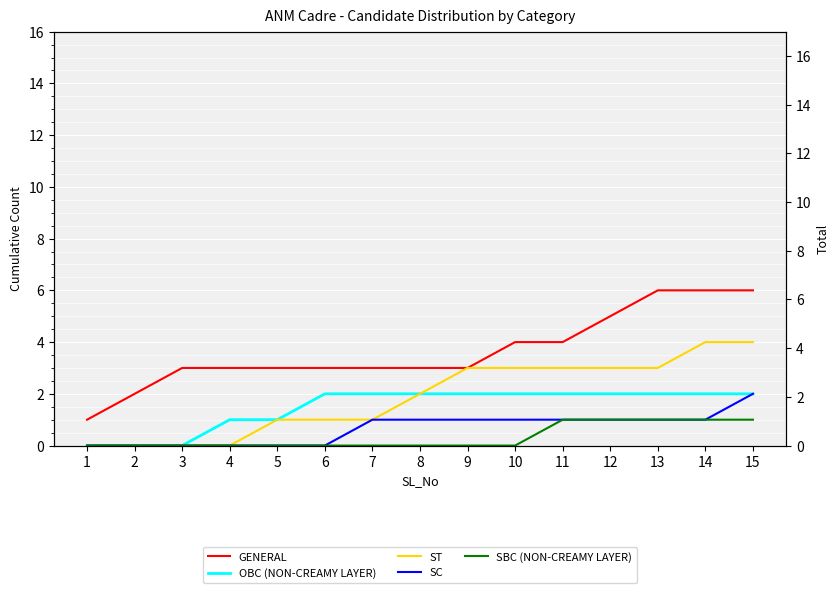

Rank the categories by SC value from highest to lowest.

15, 7, 8, 9, 10, 11, 12, 13, 14, 1, 2, 3, 4, 5, 6